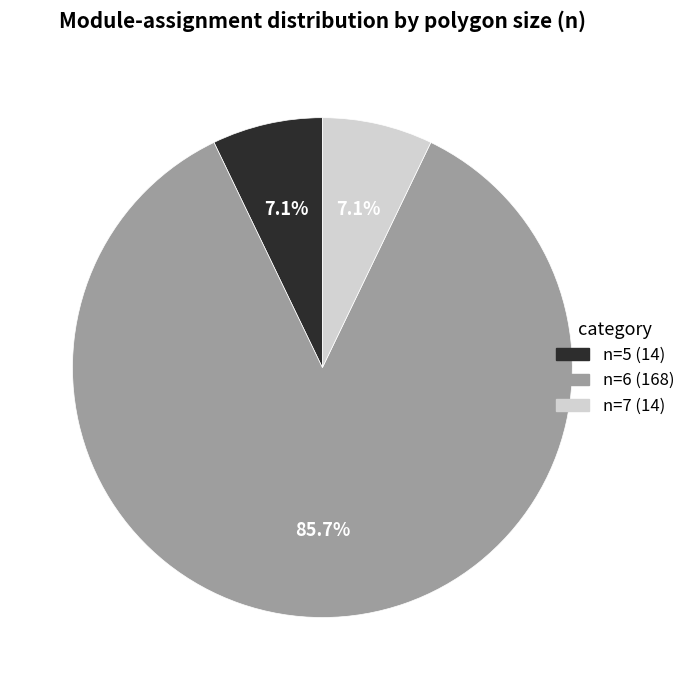

Approximately how many times larger is the value at n=7 compared to n=5?

1.0